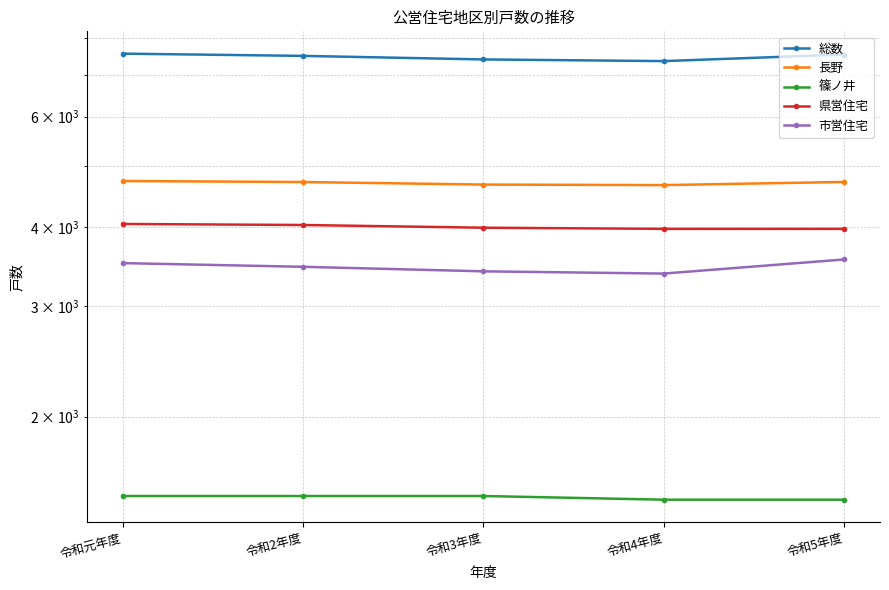

List the series in order of their peak value, highest first.

総数, 長野, 県営住宅, 市営住宅, 篠ノ井